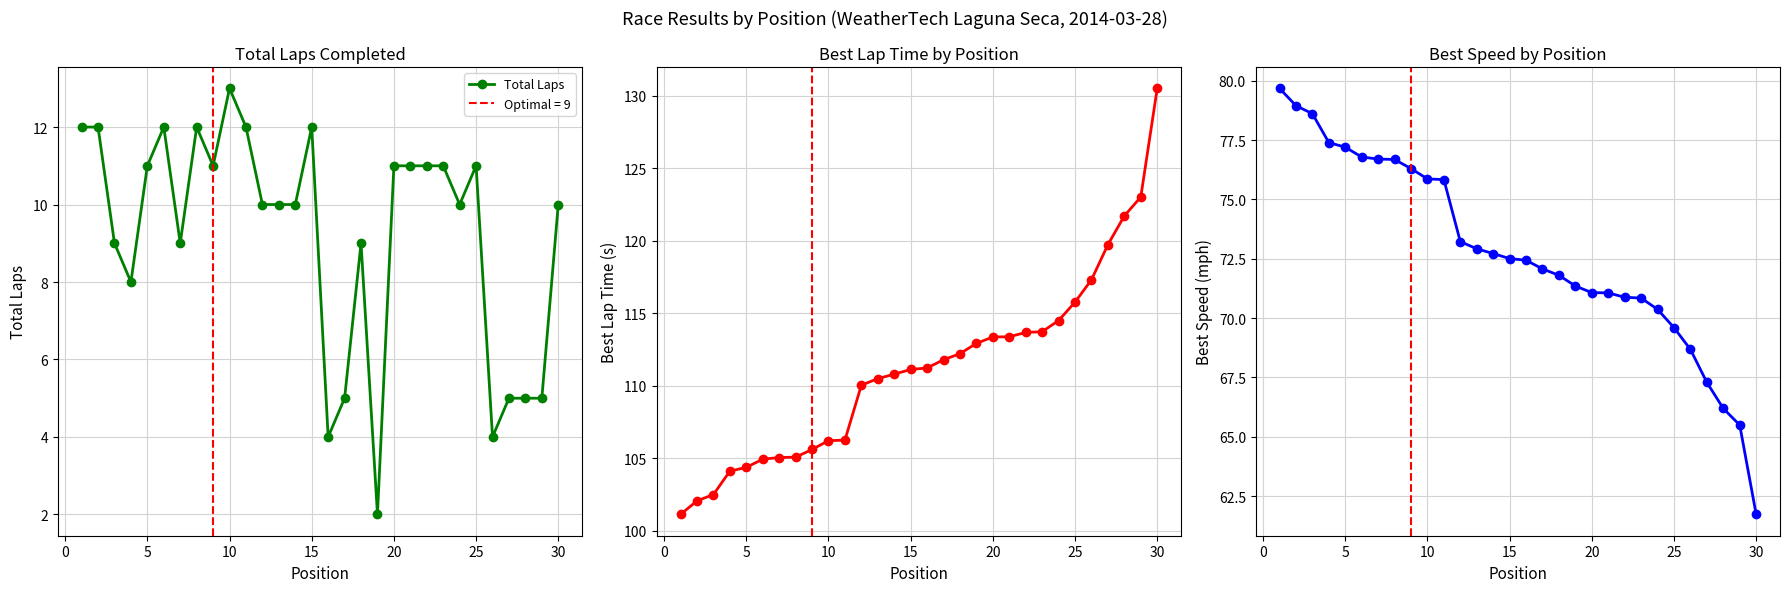

Does the chart have visible grid lines?

Yes